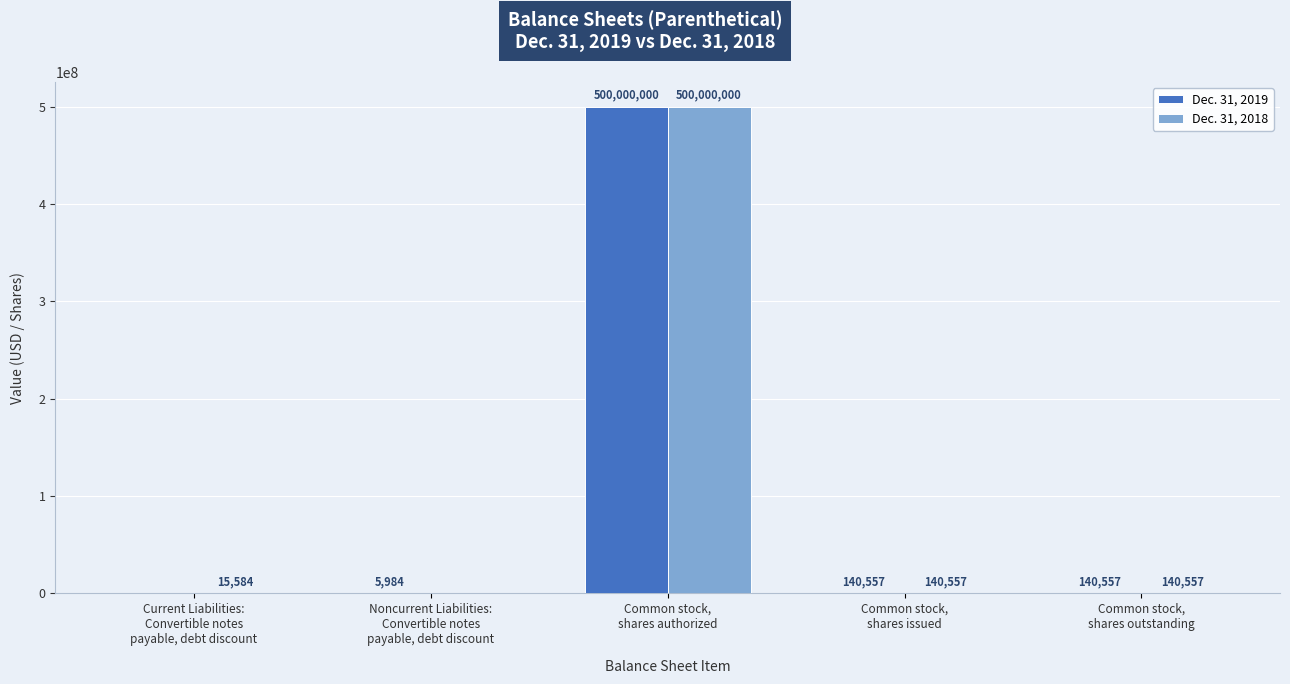

Is the value of Dec. 31, 2018 at Common stock,
shares authorized greater than the value of Dec. 31, 2019 at Current Liabilities:
Convertible notes
payable, debt discount?

Yes